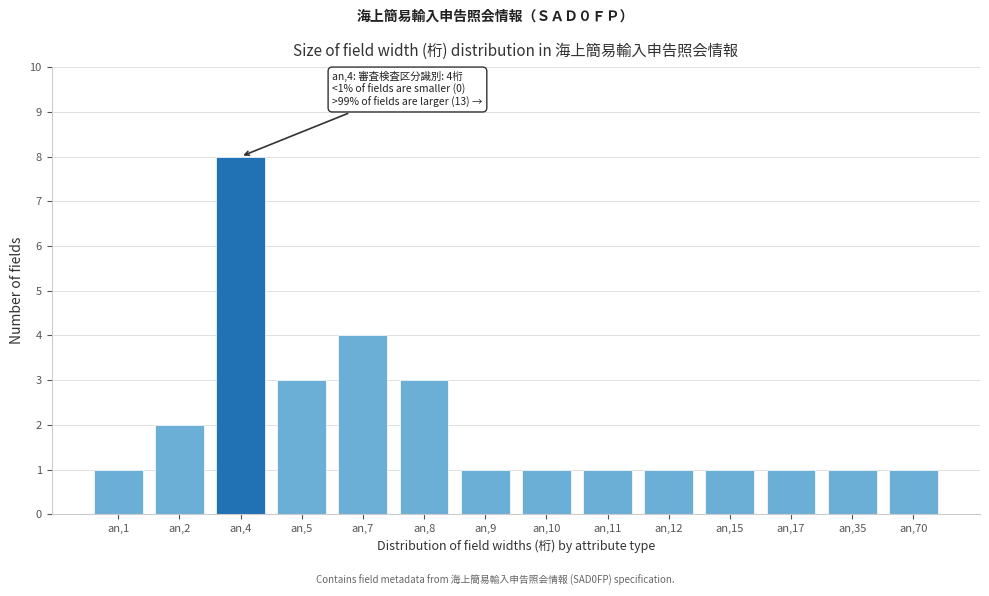

Reading right to left, extract all data points from this chart.

an,70=1	an,35=1	an,17=1	an,15=1	an,12=1	an,11=1	an,10=1	an,9=1	an,8=3	an,7=4	an,5=3	an,4=8	an,2=2	an,1=1